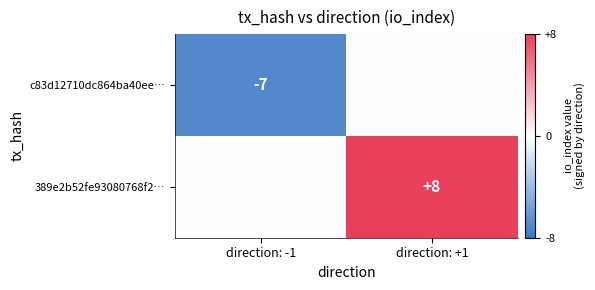

Is the value of c83d12710dc864ba40ee… at direction: -1 greater than the value of 389e2b52fe93080768f2… at direction: +1?

No